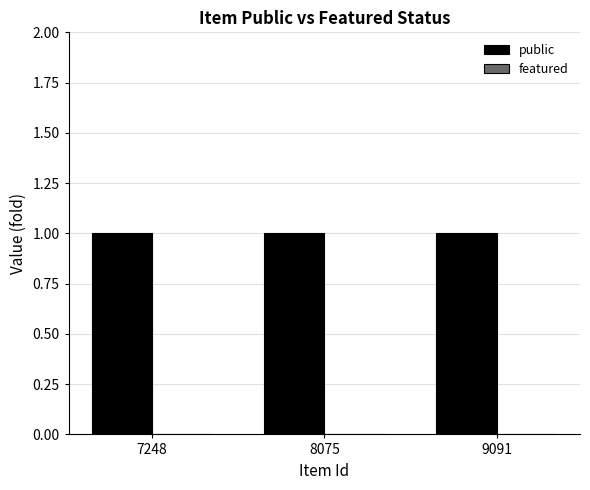

Reading left to right, list all the values displayed in this chart.

public: 7248=1	8075=1	9091=1
featured: 7248=0	8075=0	9091=0